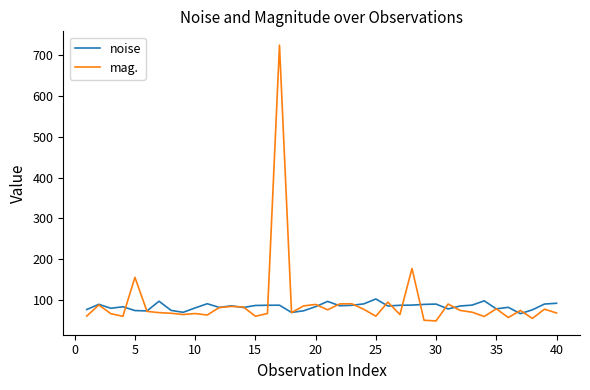

What is the sum of all noise values?

3353.7